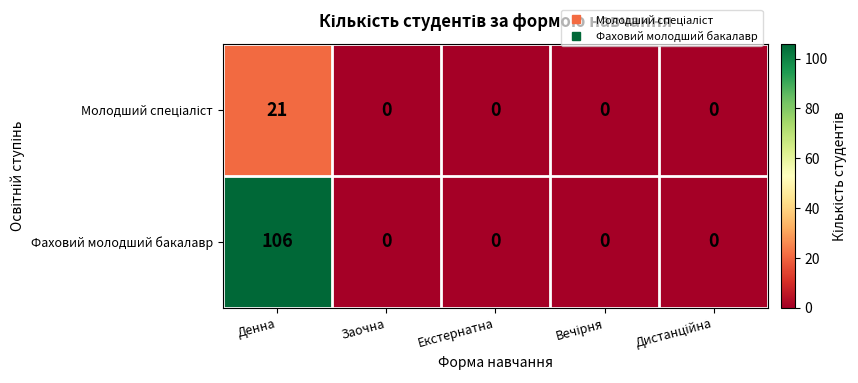

Which category has the highest value across all series?

Денна